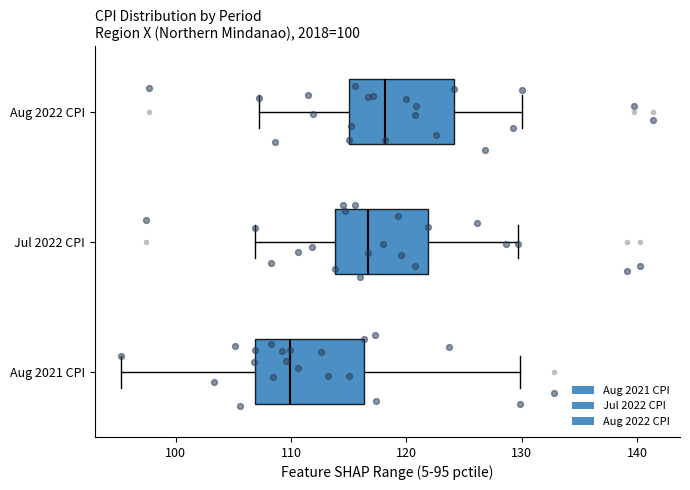

Where does the left whisker of the box for Jul 2022 CPI end on the x-axis? The values are not printed on the chart, so give them approximately, as read against the axis.

107